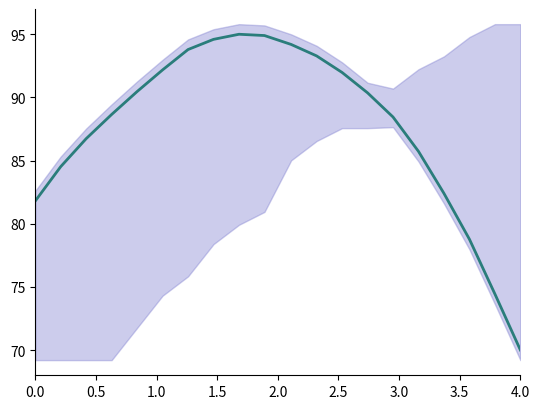

Reading left to right, extract all data points from this chart.

81.8	84.5	86.7	88.6	90.5	92.2	93.8	94.6	95.0	94.9	94.2	93.3	92.0	90.4	88.4	85.7	82.4	78.8	74.4	70.0